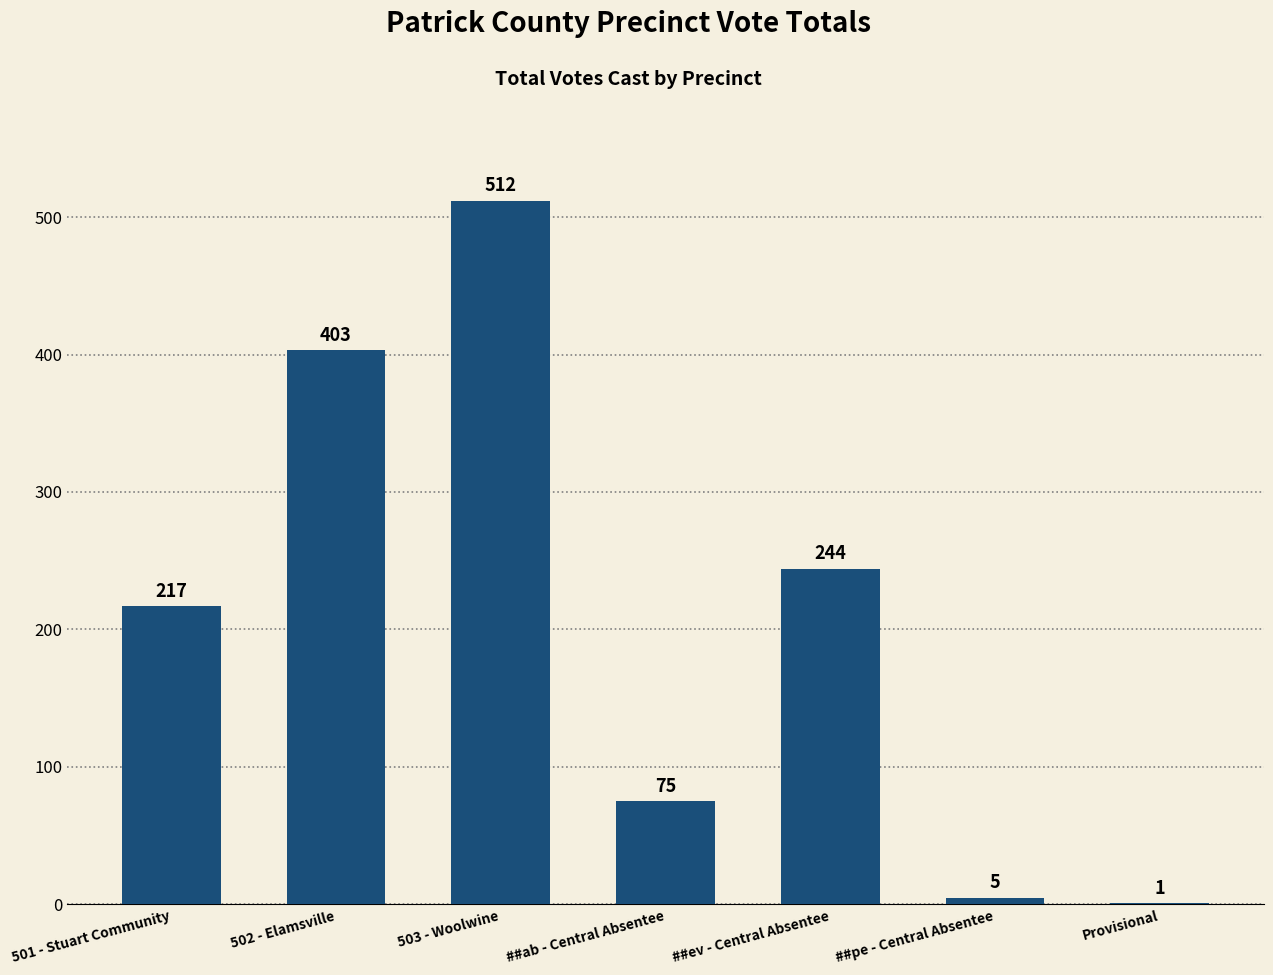

What is the change in value from 502 - Elamsville to 503 - Woolwine?

+109